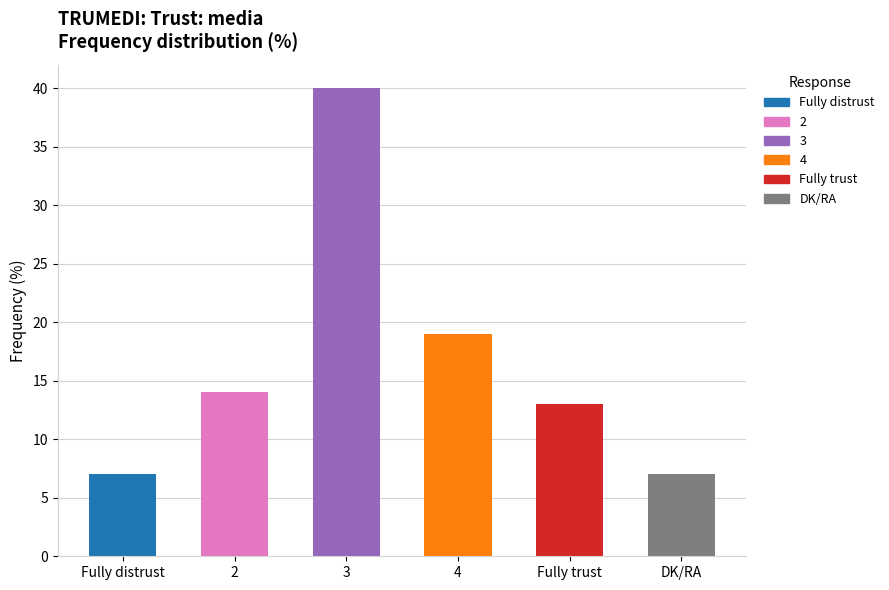

Which category has the highest value across all series?

3